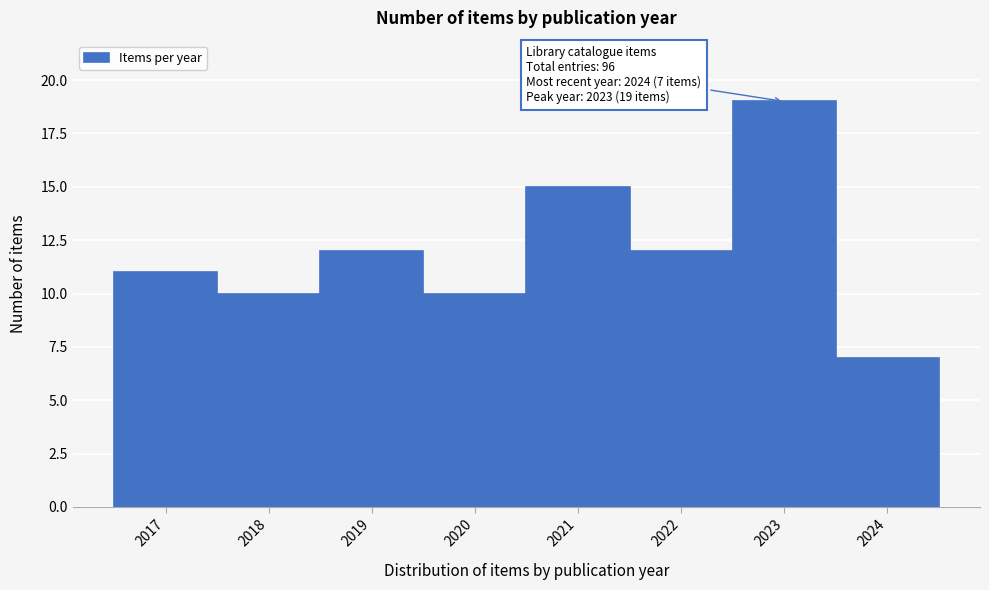

Which range on the x-axis has the tallest bar?

2022.5 to 2023.5